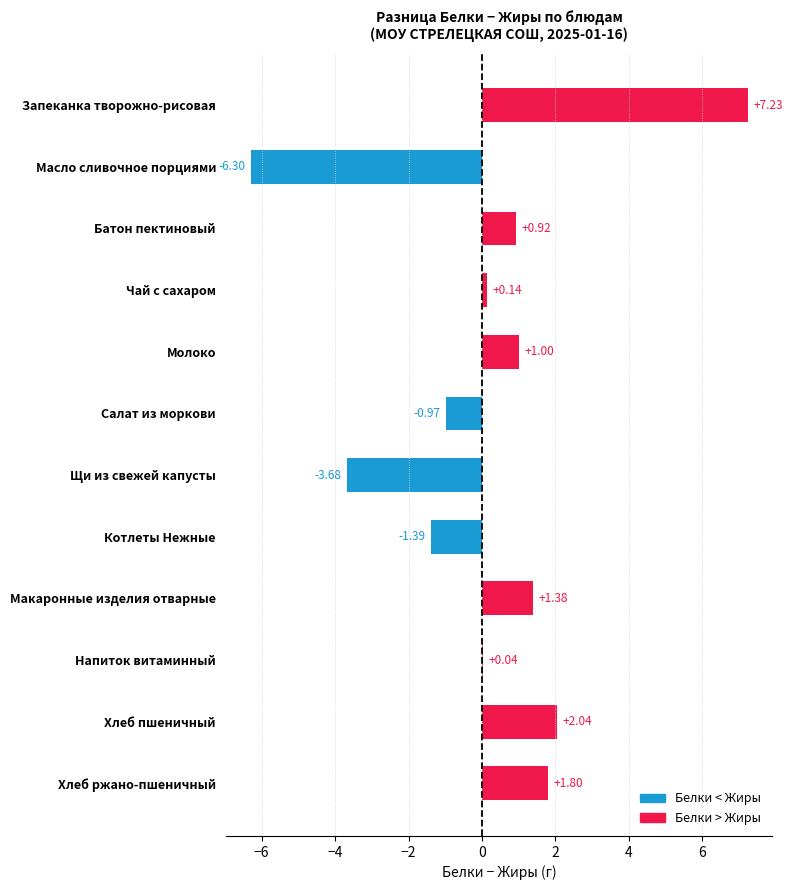

What is the change in value from Чай с сахаром to Щи из свежей капусты?

-3.8